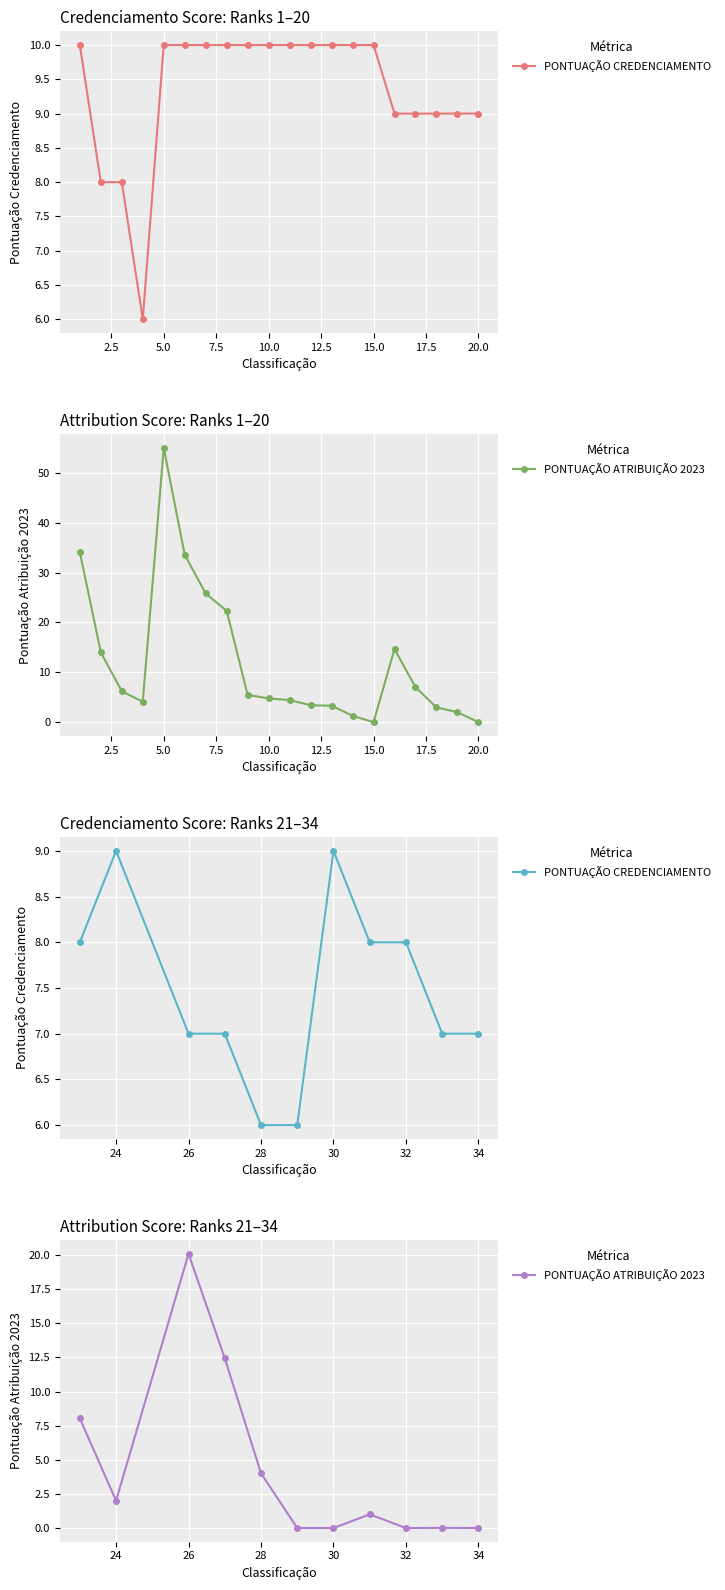

Does the chart display data point markers on the line(s)?

Yes